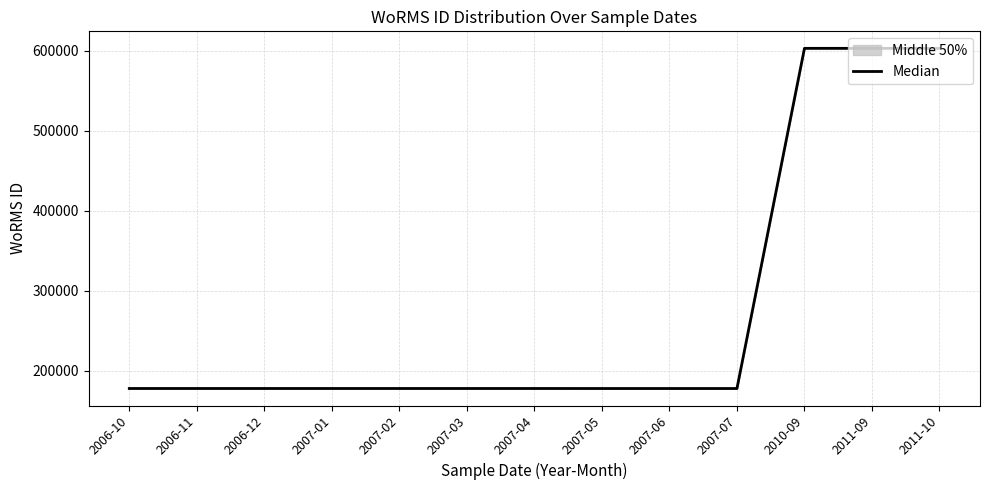

What position from the right is 2006-11?

12